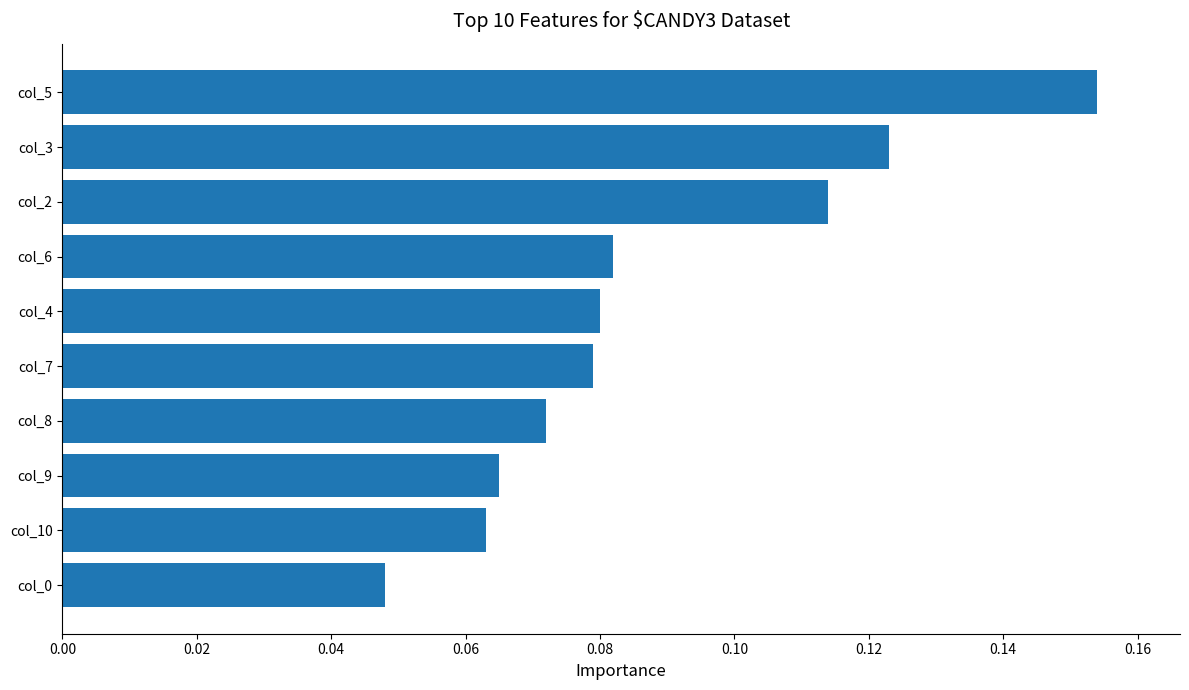

Between col_6 and col_8, which is larger?

col_6